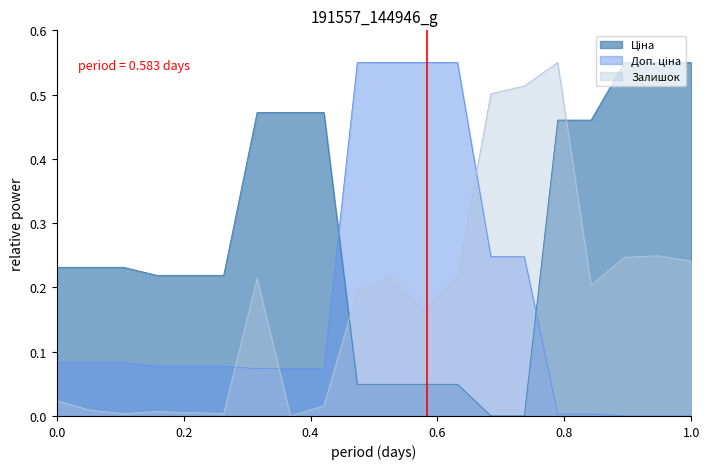

Does the chart have visible grid lines?

No